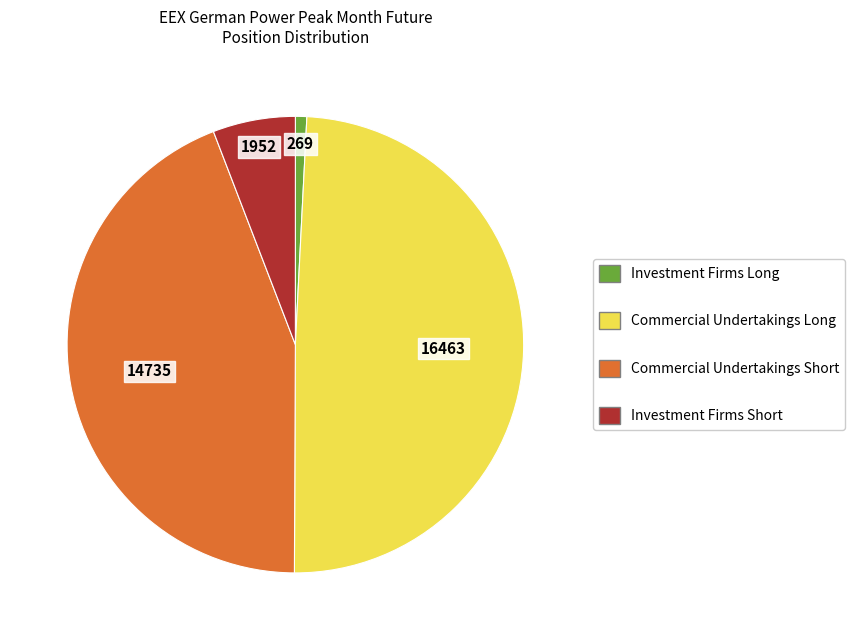

Does any single category account for the majority?

No